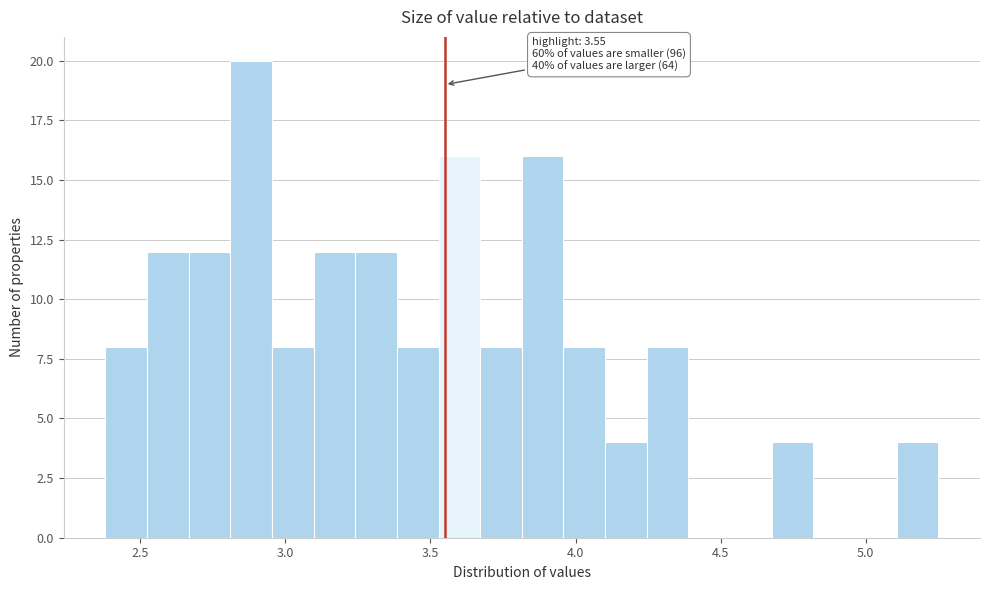

Read against the x-axis, roughly where is the centre of the tallest bar?

2.90